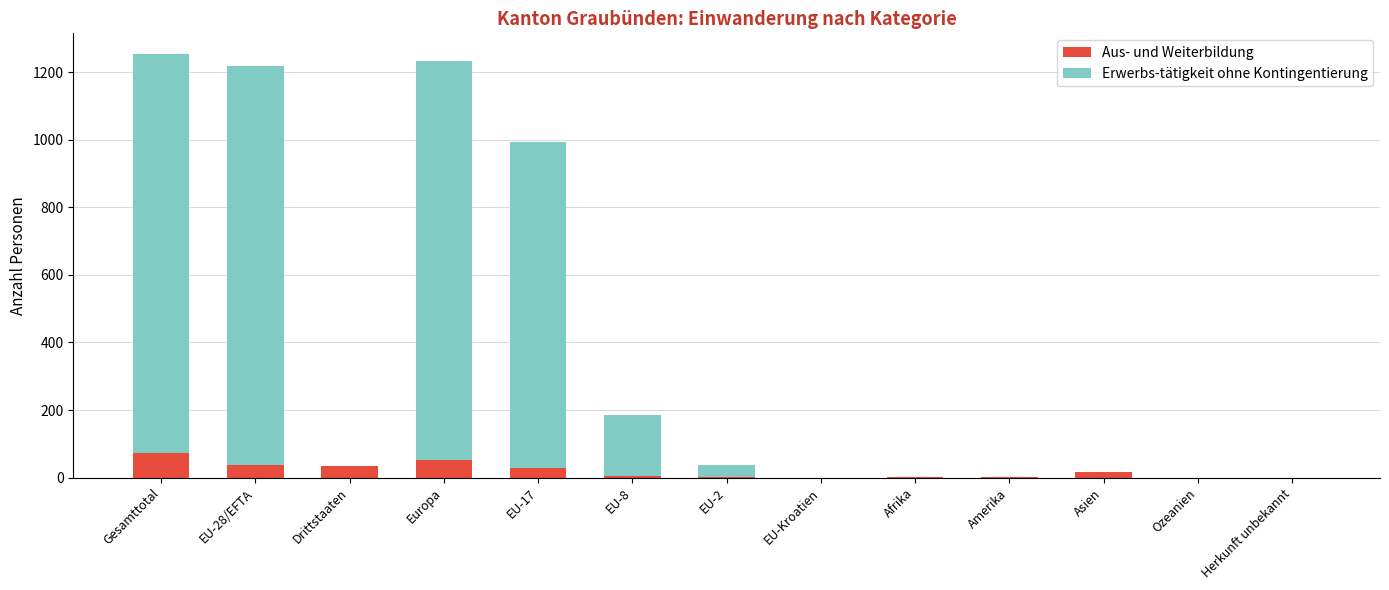

What value does the Aus- und Weiterbildung series have at Drittstaaten?

34